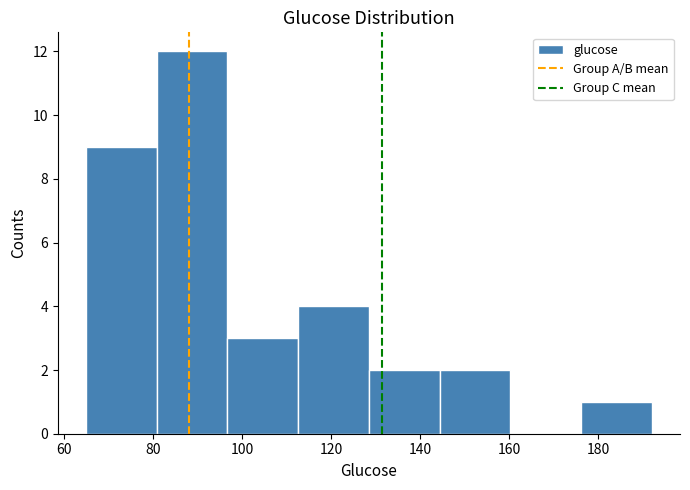

Which range on the x-axis has the tallest bar?

80 to 96